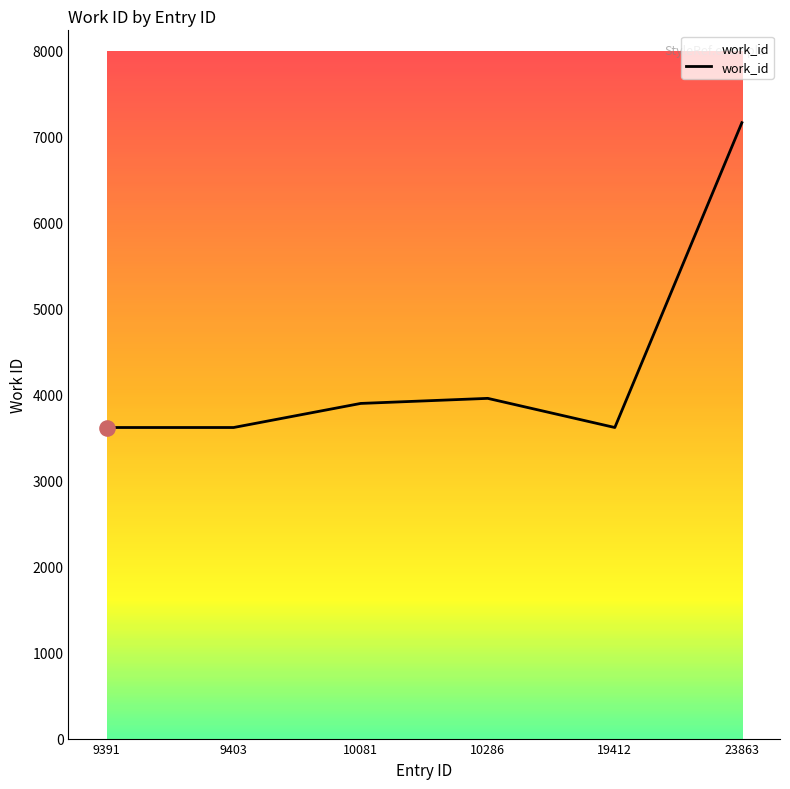

What is the change in value from 9391 to 10081?

+280